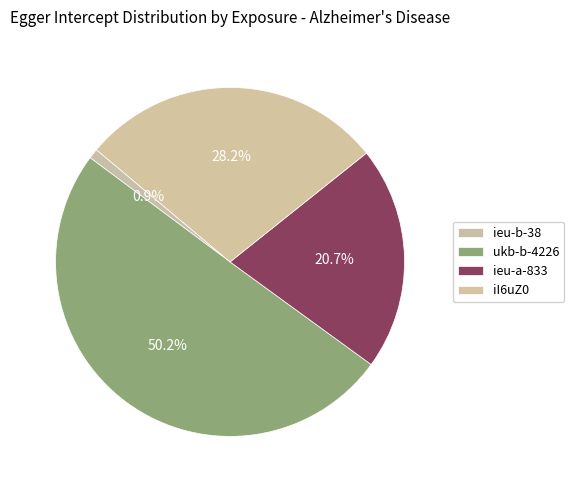

Rank the categories by value from highest to lowest.

ukb-b-4226, iI6uZ0, ieu-a-833, ieu-b-38